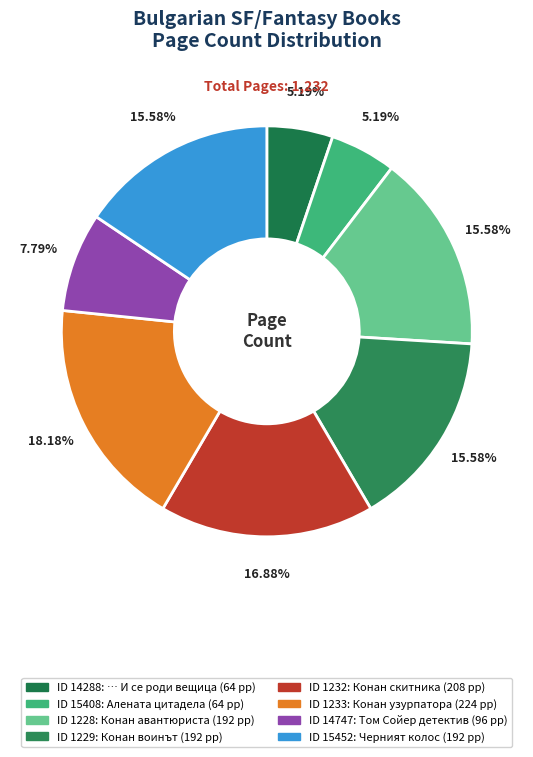

Count the number of slices in the pie.

8